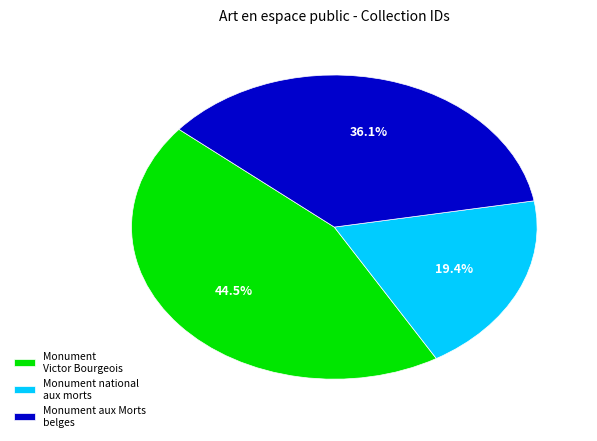

What is the smallest slice in the pie chart?

Monument national aux morts